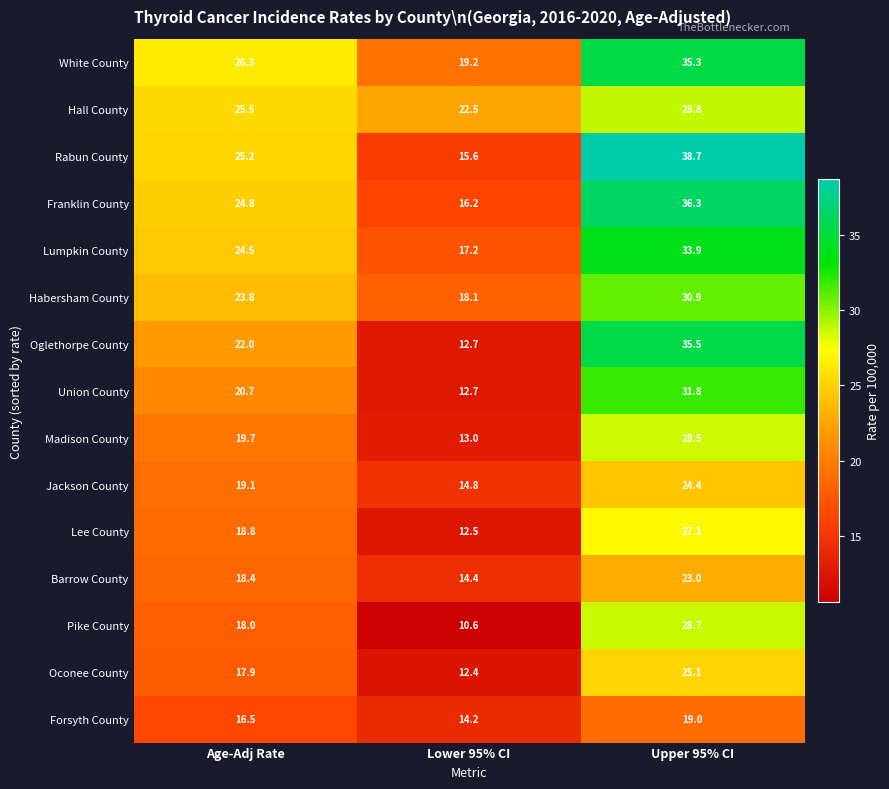

Is it true that Hall County equals 25.5 at Age-Adj Rate?

True